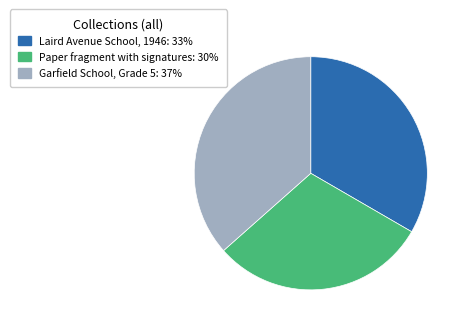

Is it true that Paper fragment with signatures: 30% is 17% of the pie?

False